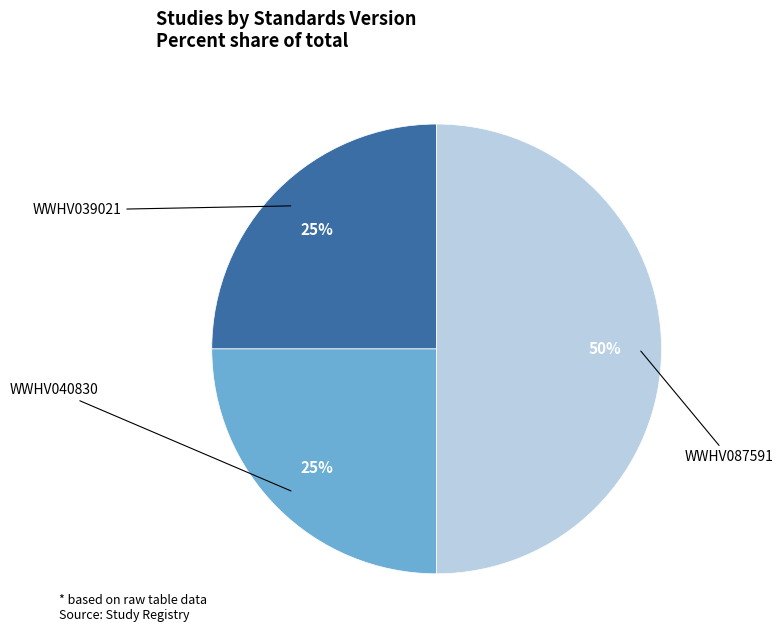

To the nearest percent, what is the difference between the largest and smallest slice percentages?

25%